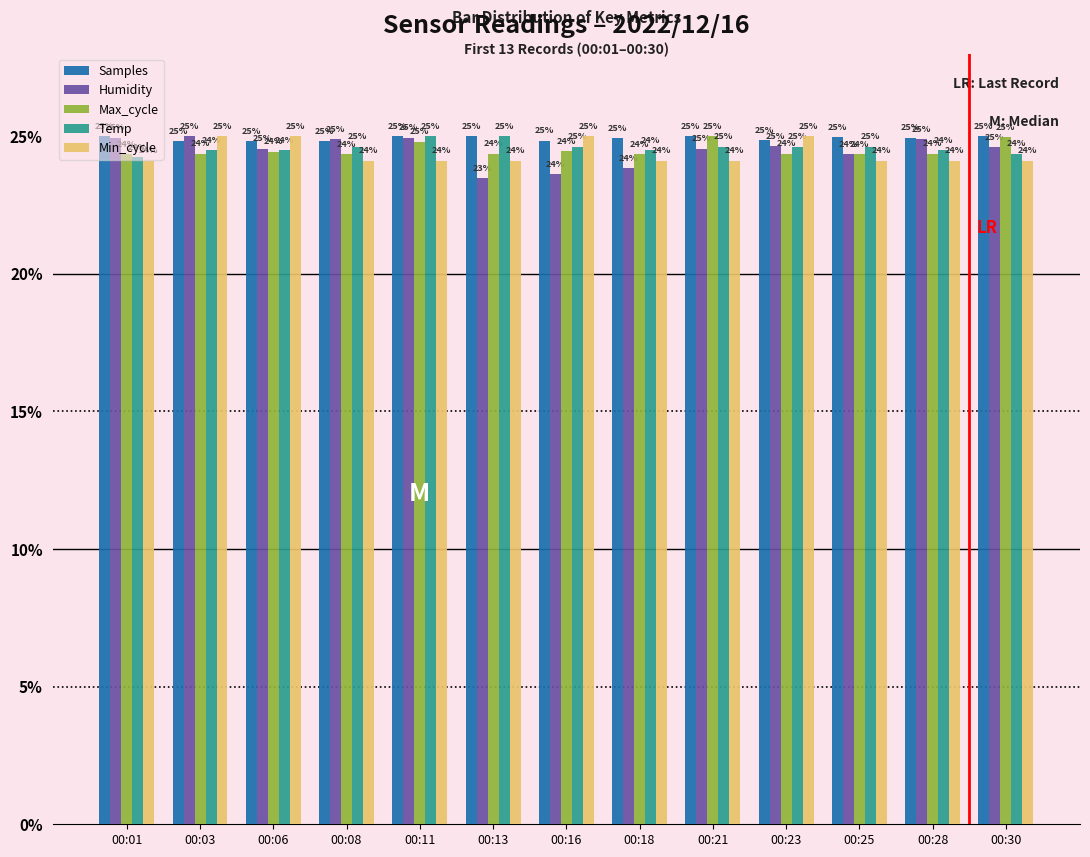

How many data points does each series have?

13